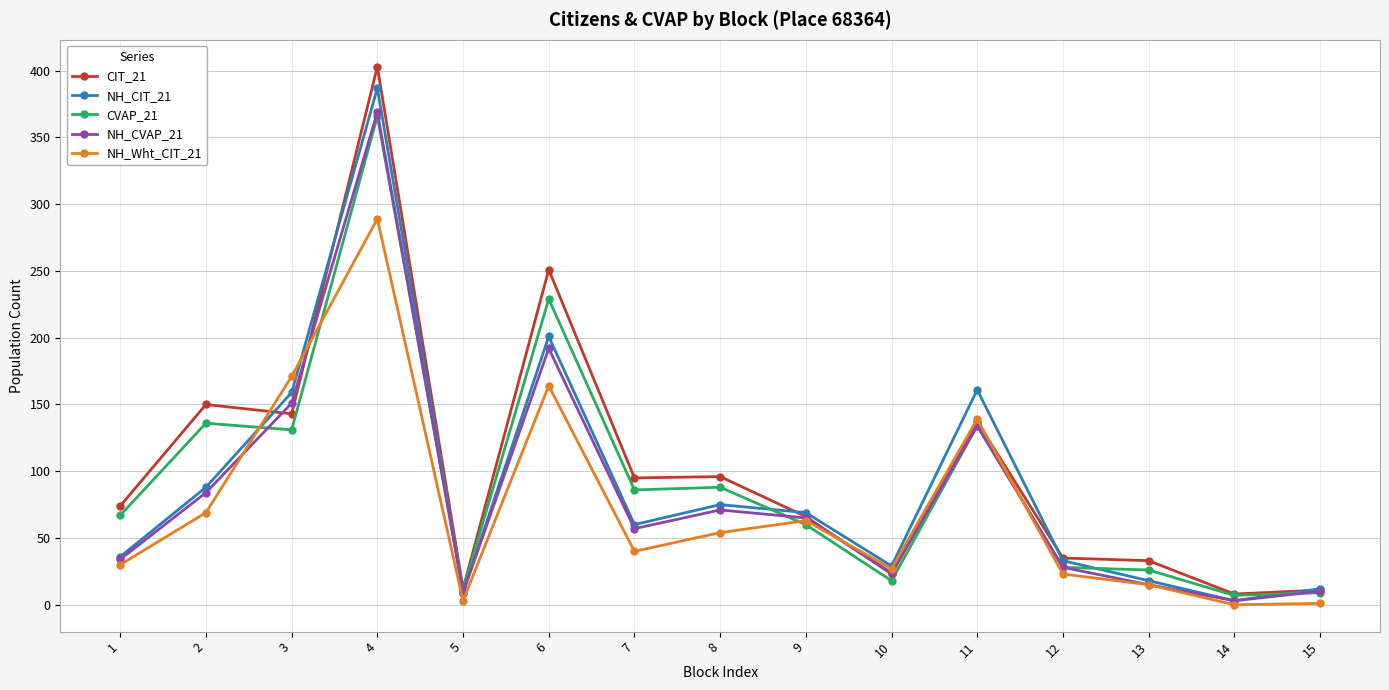

What is the difference between the maximum and minimum values in the NH_CVAP_21 series?

366